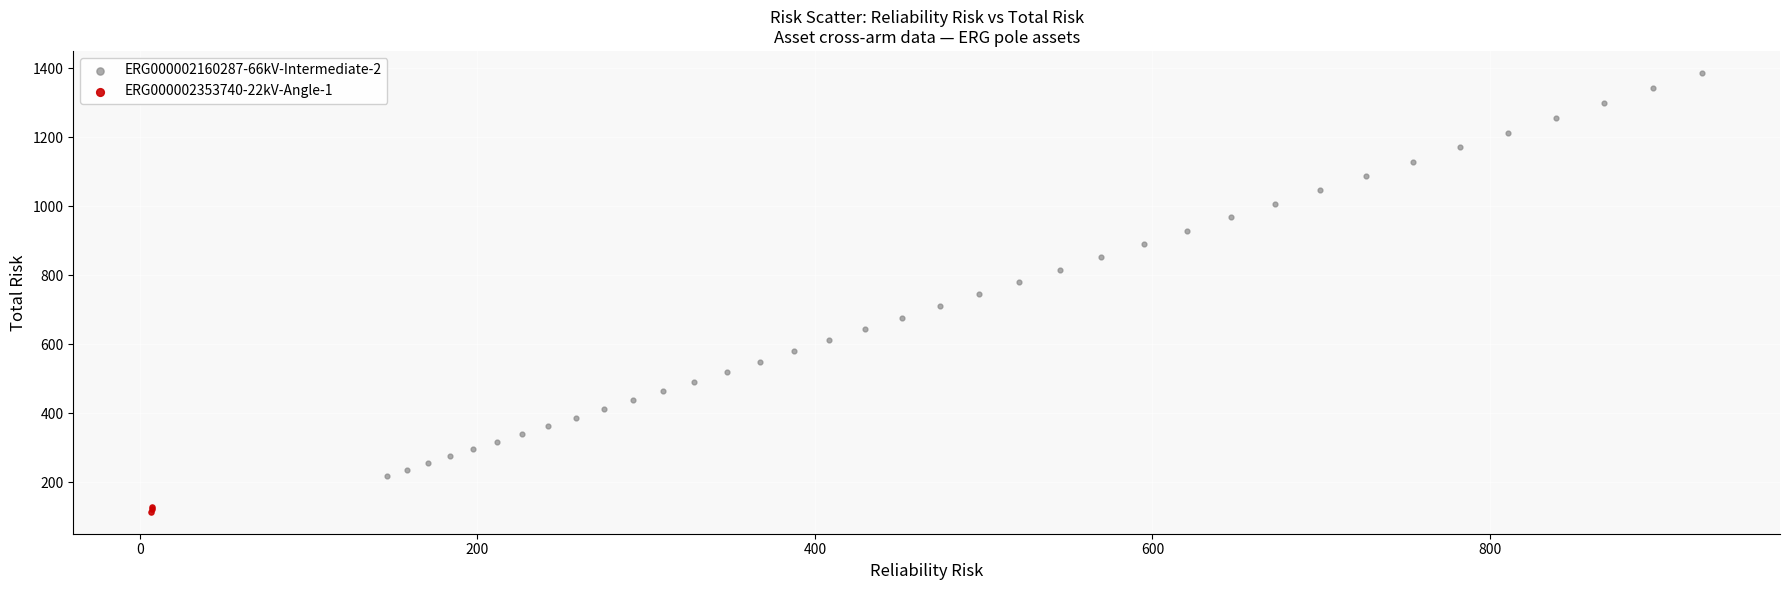

Which series has the largest Y range (max minus min)?

ERG000002160287-66kV-Intermediate-2